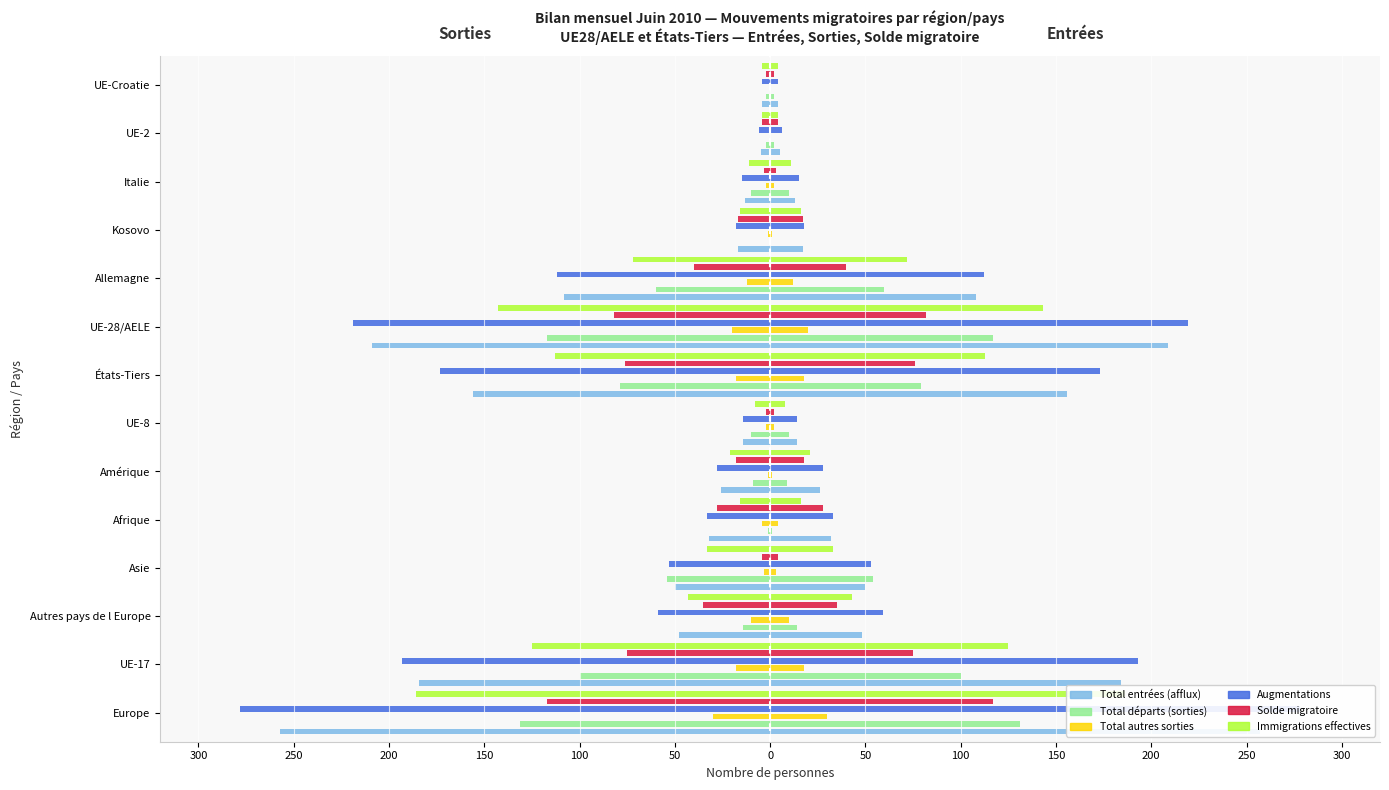

The value of Augmentations at Asie is -23. True or false?

False